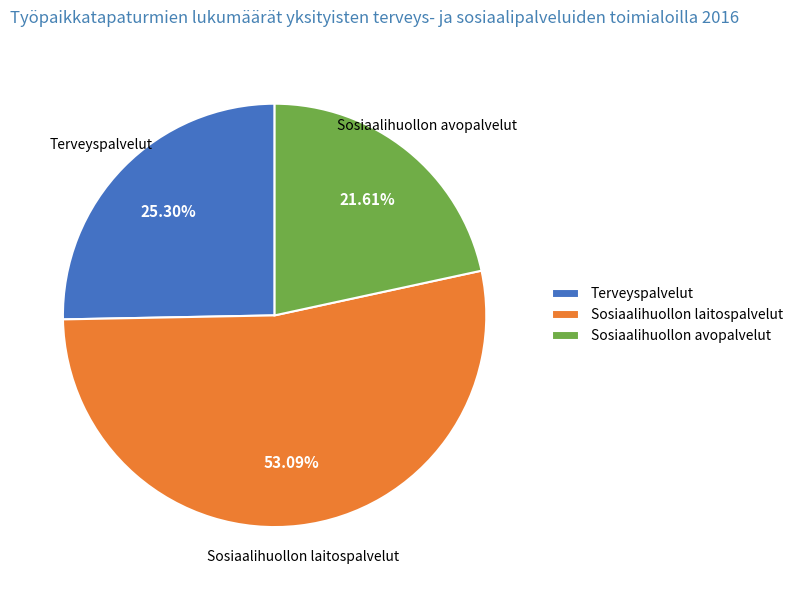

To the nearest percent, what is the average slice percentage?

33%